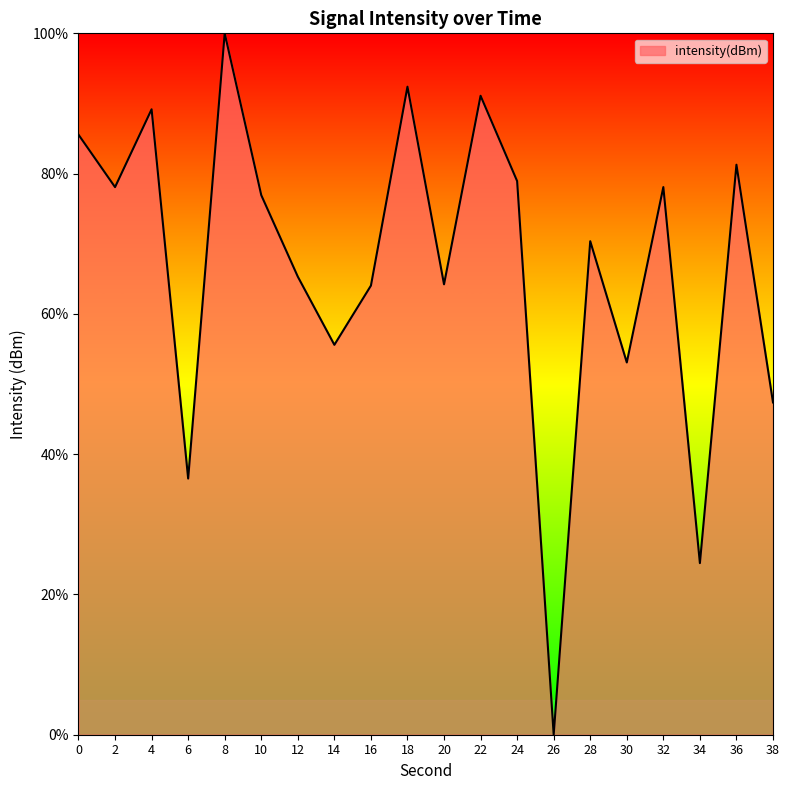

What is the difference between the maximum and second lowest values?

75.5